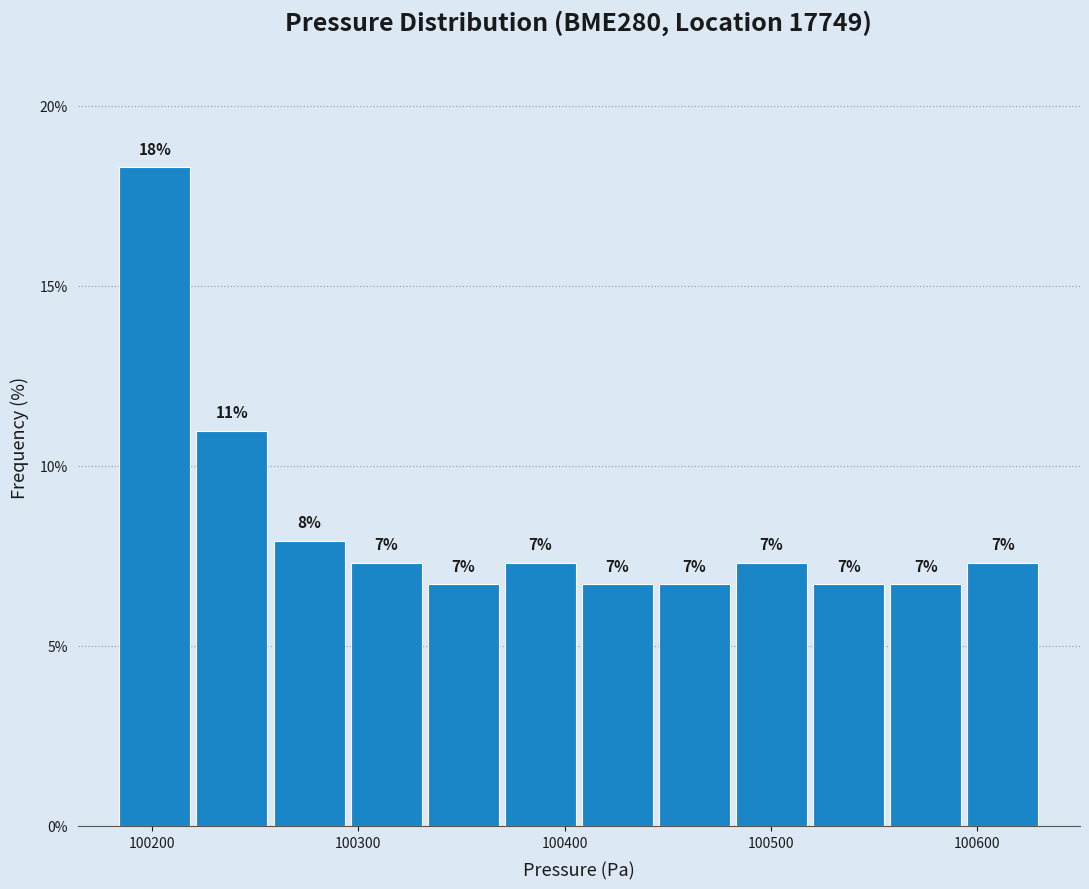

Around what value on the x-axis is the tallest bar? Give the approximate position of its centre, as read against the axis.

100200